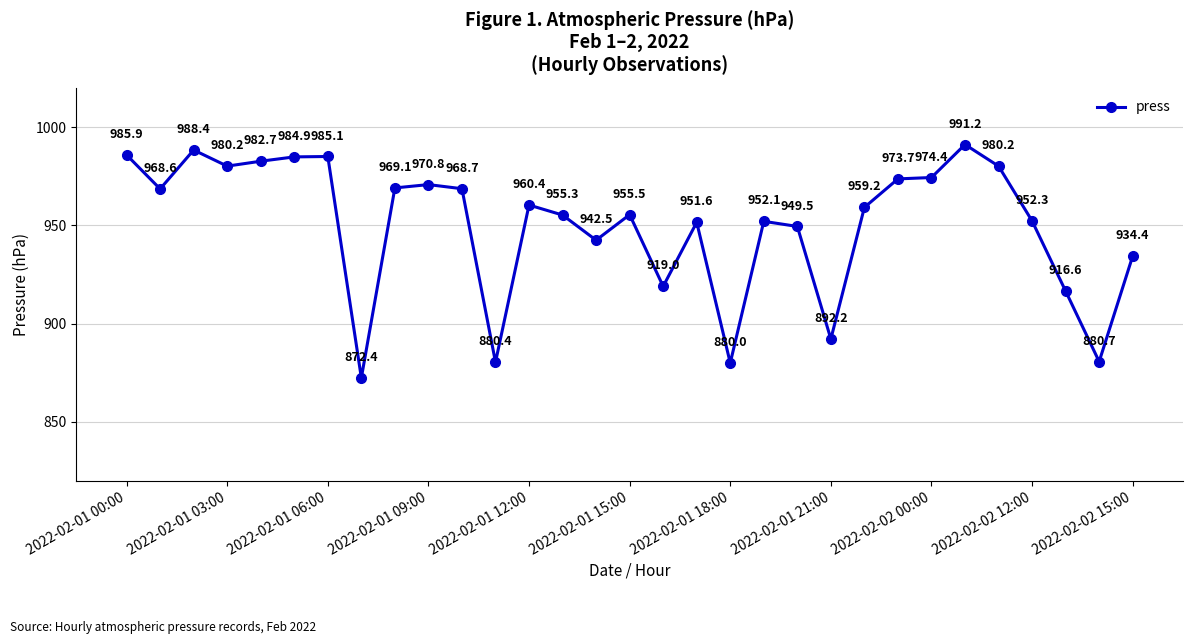

What is the maximum value shown in the chart?

991.2